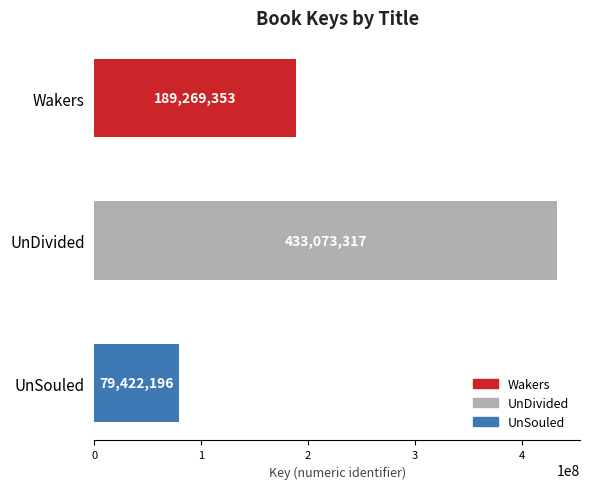

What is the label of the 3rd bar from the bottom?

Wakers